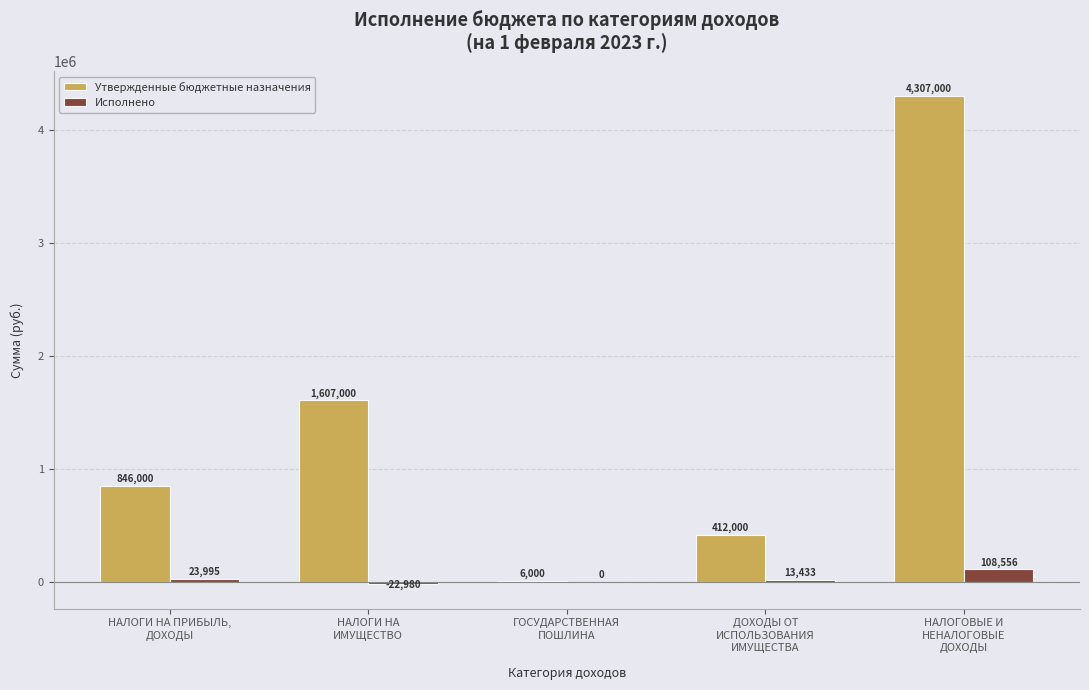

Does the chart contain stacked bars?

No